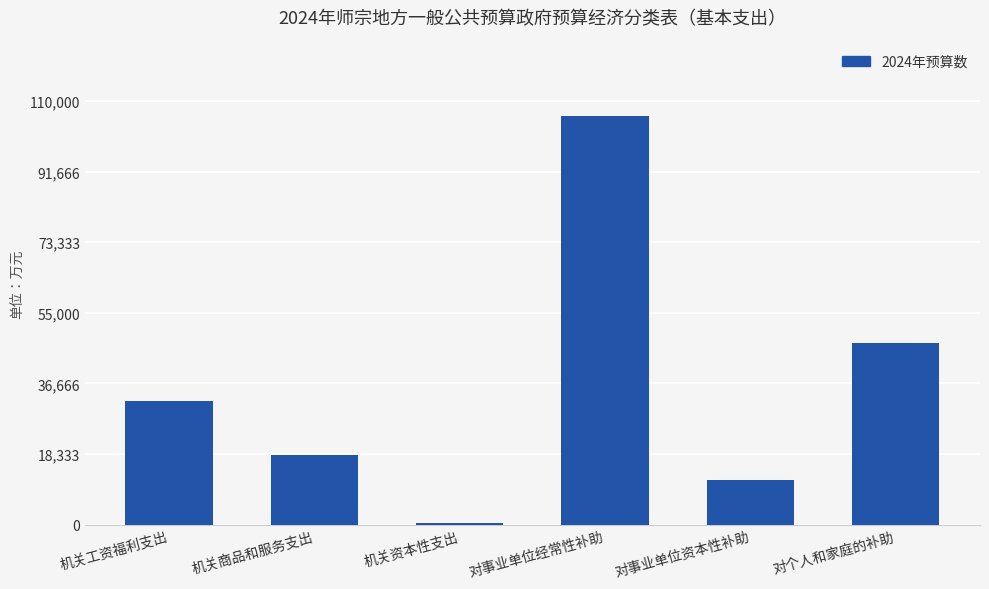

At which label is the value closest to 53274?

对个人和家庭的补助